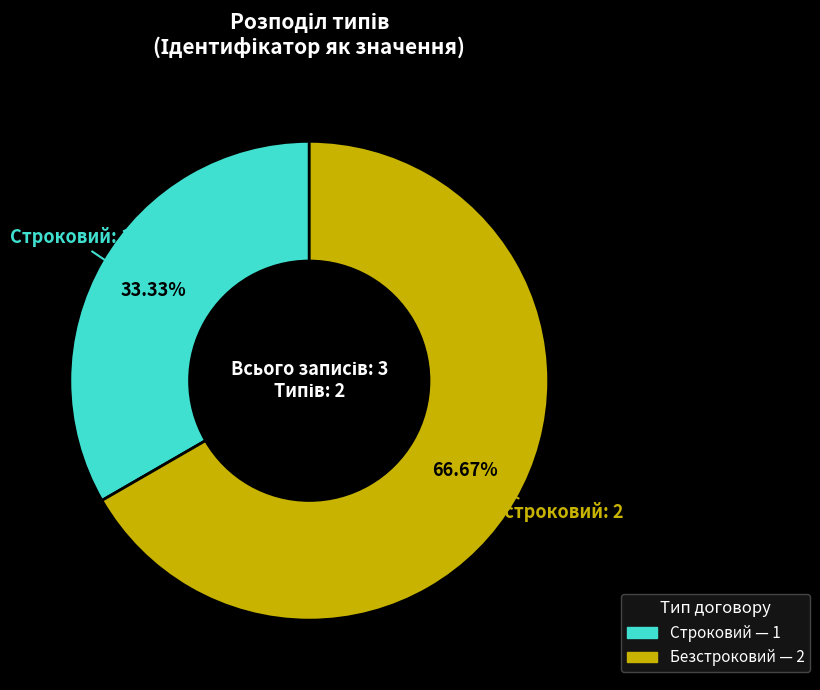

Is there any slice that represents more than half of the pie?

Yes